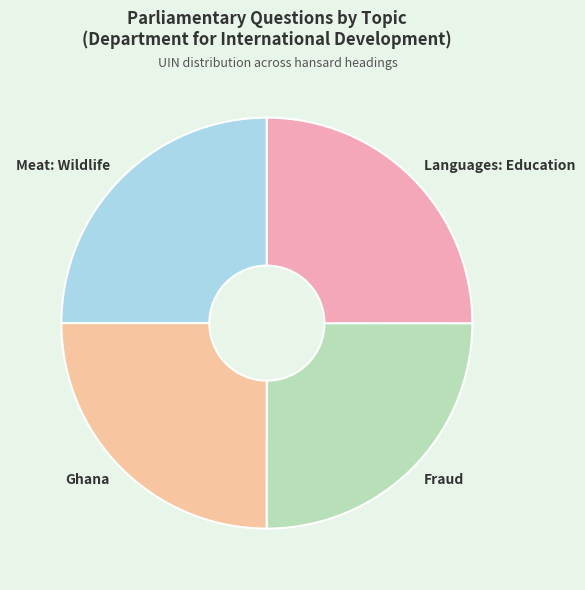

What is the ratio of the value at Languages: Education to the value at Meat: Wildlife?

1.0